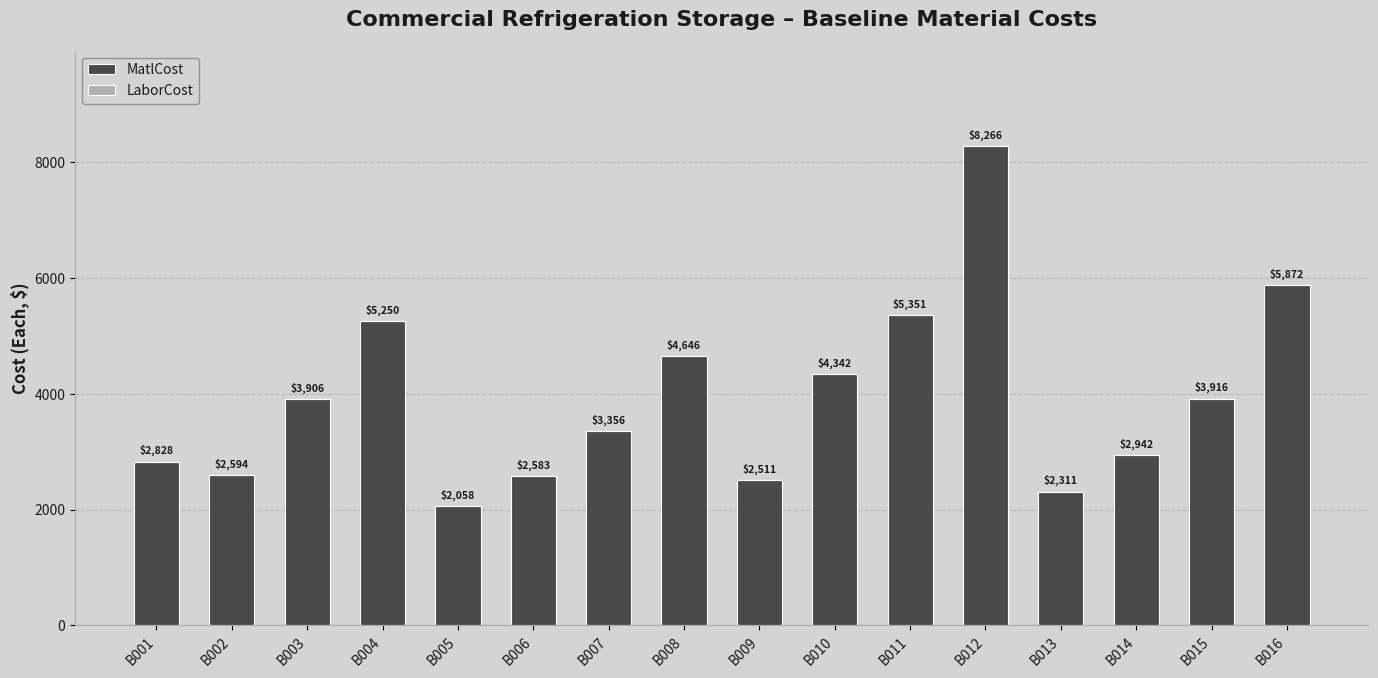

What is the average value?

3920.8